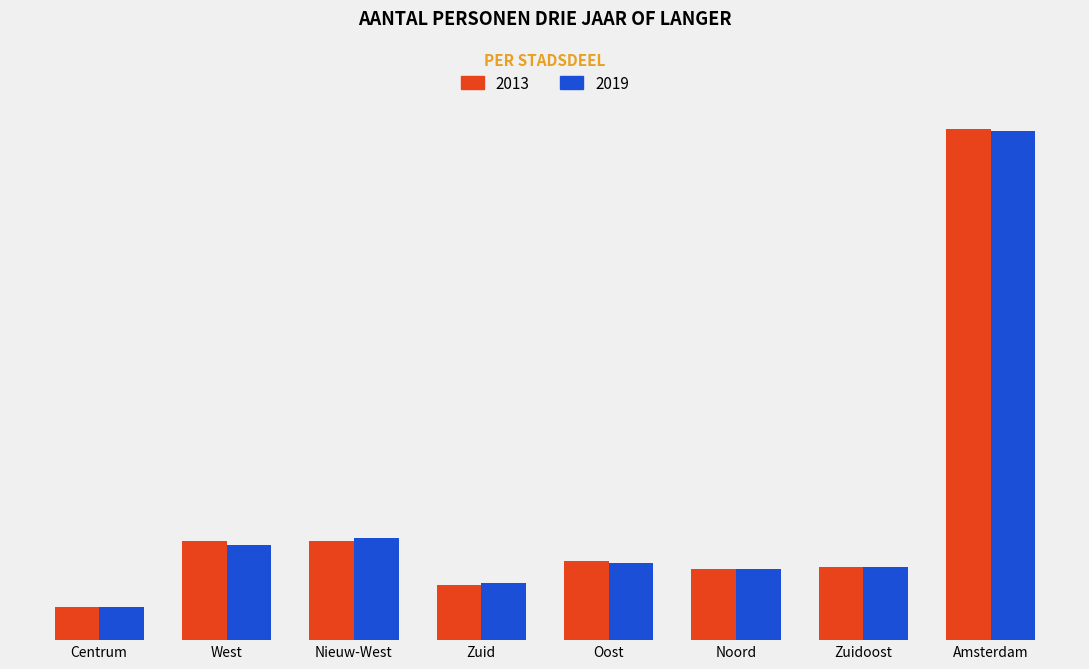

What is the spread (max minus min) of values at Zuidoost?

22